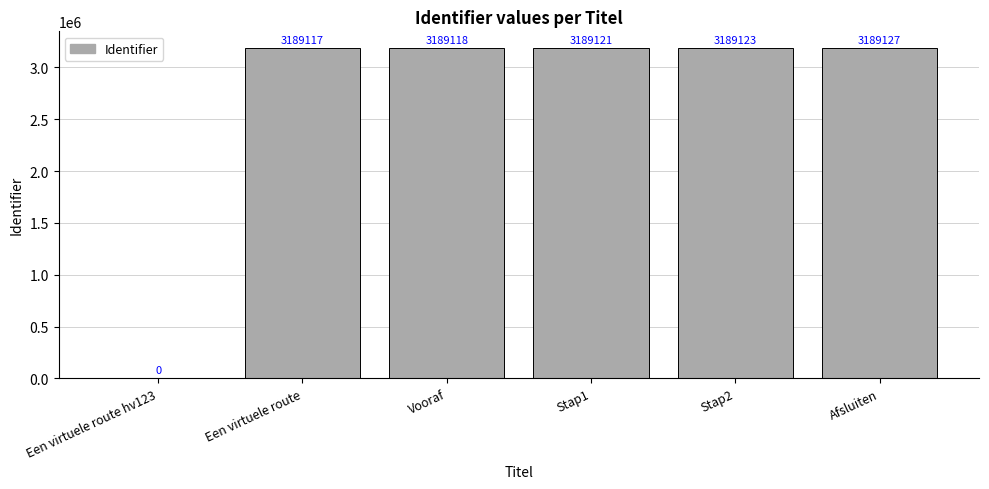

How many categories are shown in the chart?

6